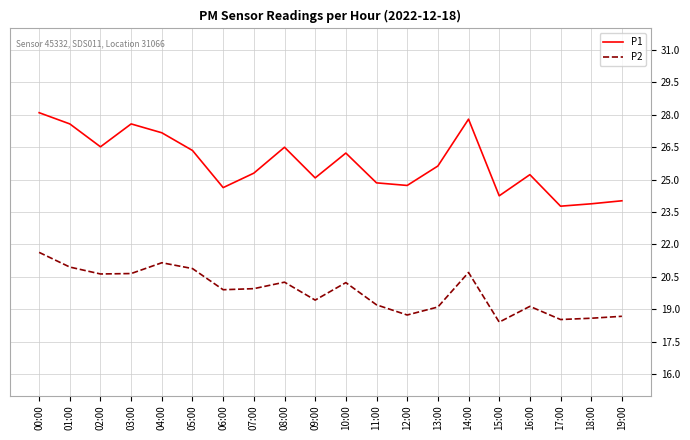

True or false: P1 and P2 cross at least once.

False